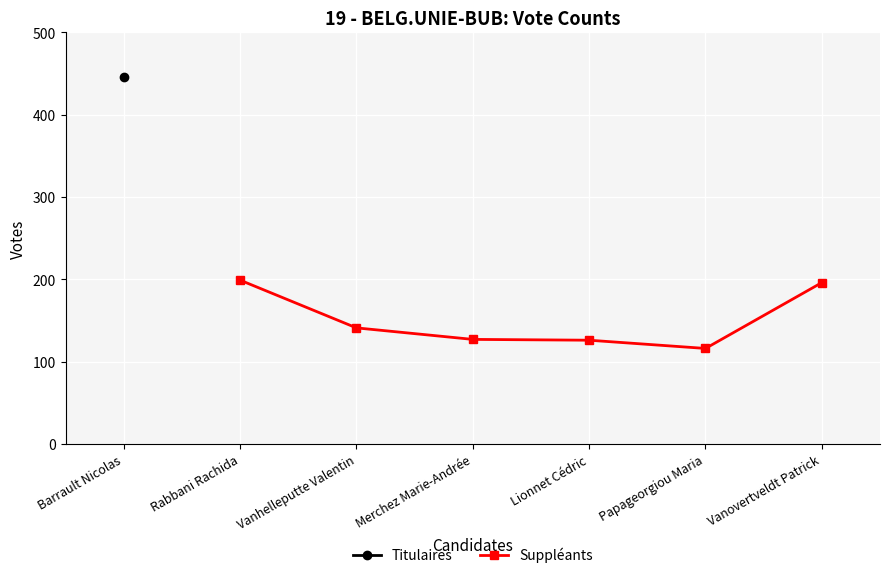

What is the value of the Suppléants point at the 2nd from the left?

141